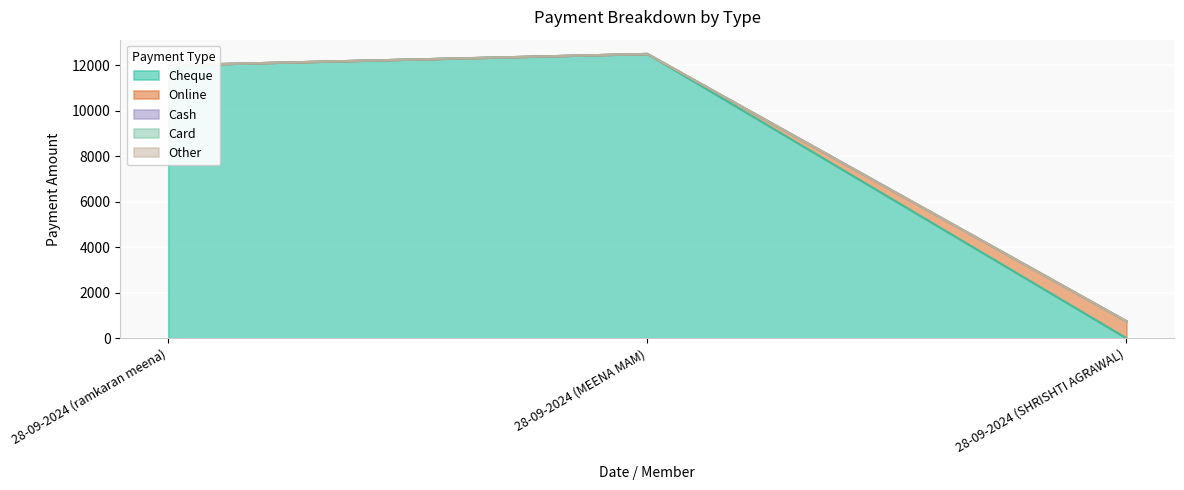

List the series in order of their peak value, highest first.

Cheque, Online, Cash, Card, Other